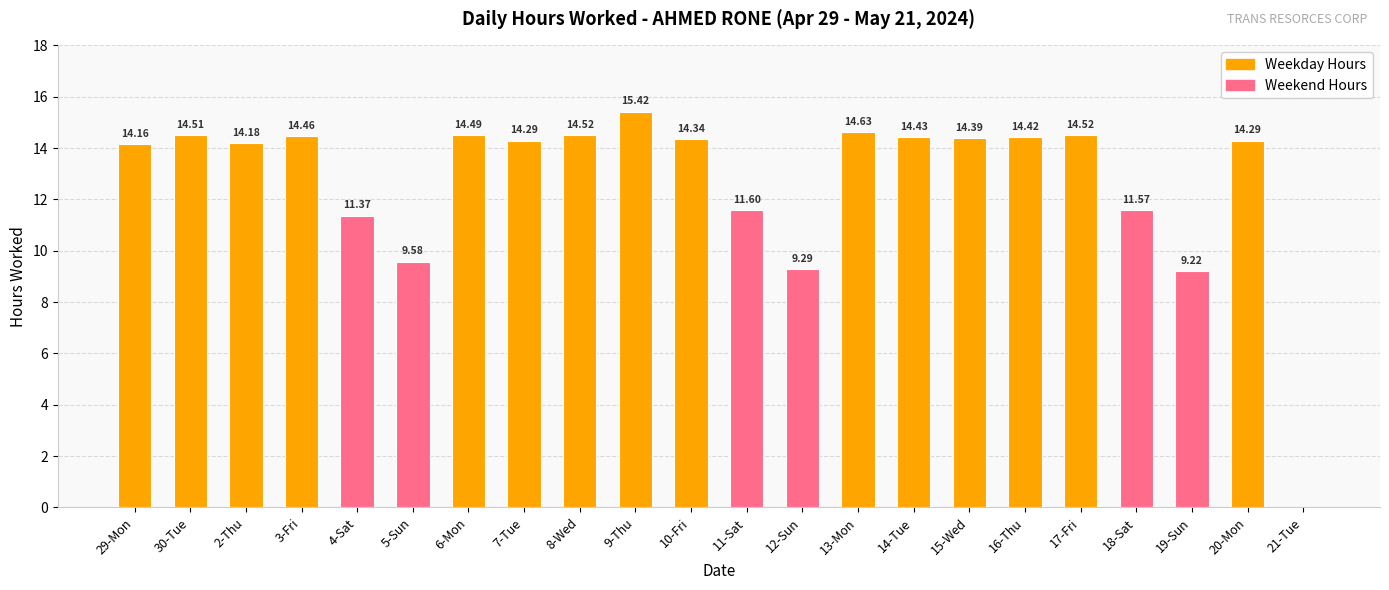

At which category does the chart reach its peak across all series?

9-Thu